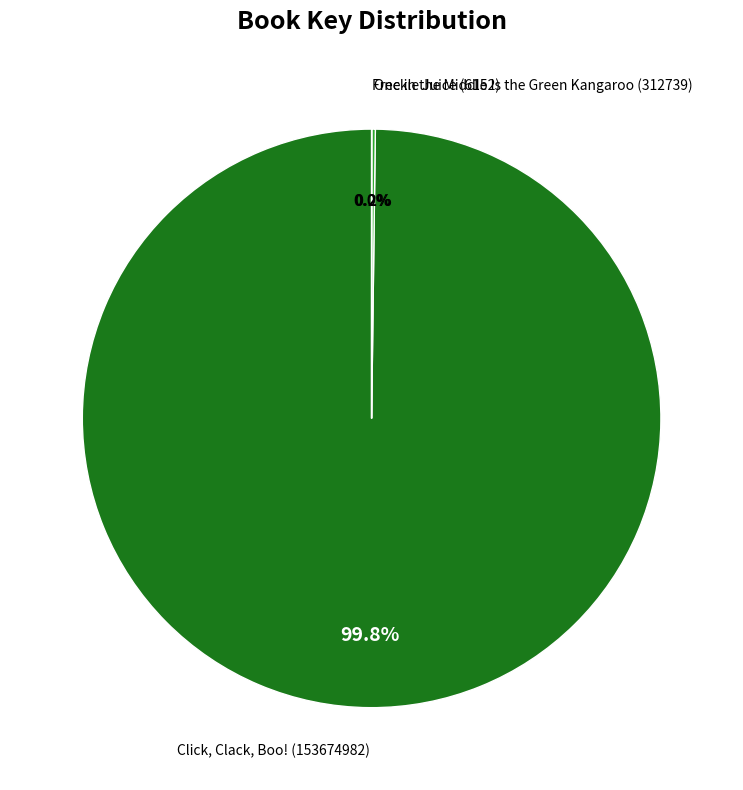

What percentage is the Click, Clack, Boo! (153674982) slice, to the nearest percent?

100%